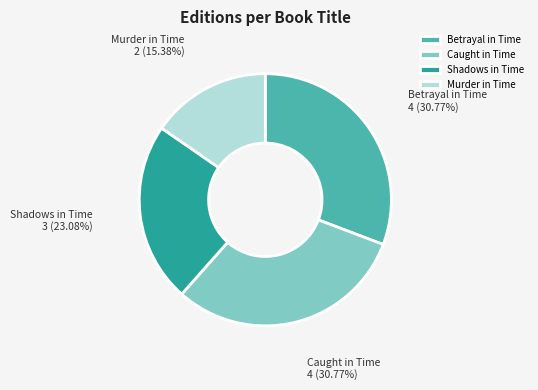

Does any single category account for the majority?

No